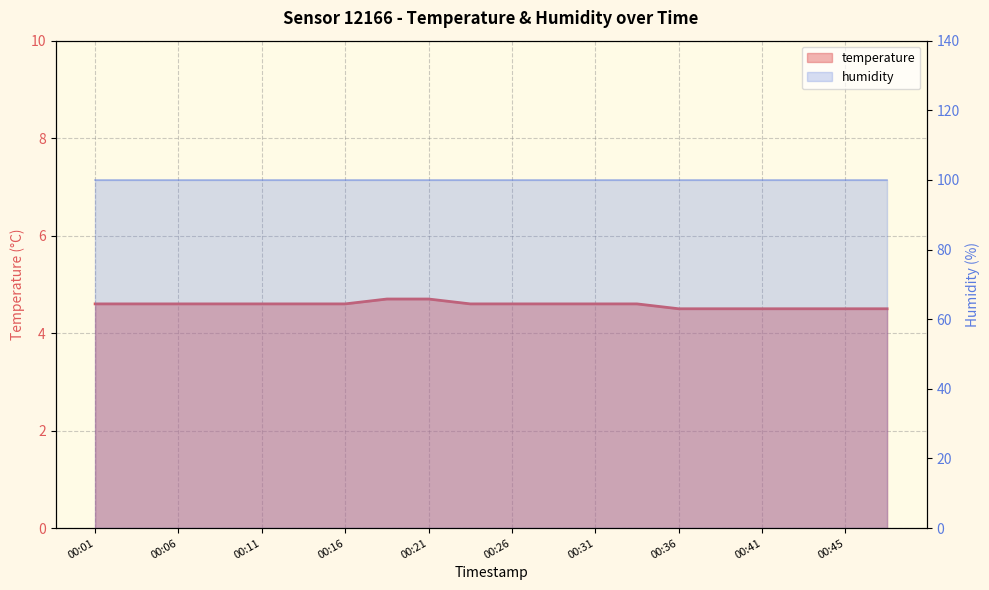

Does the chart display data point markers on the line(s)?

No